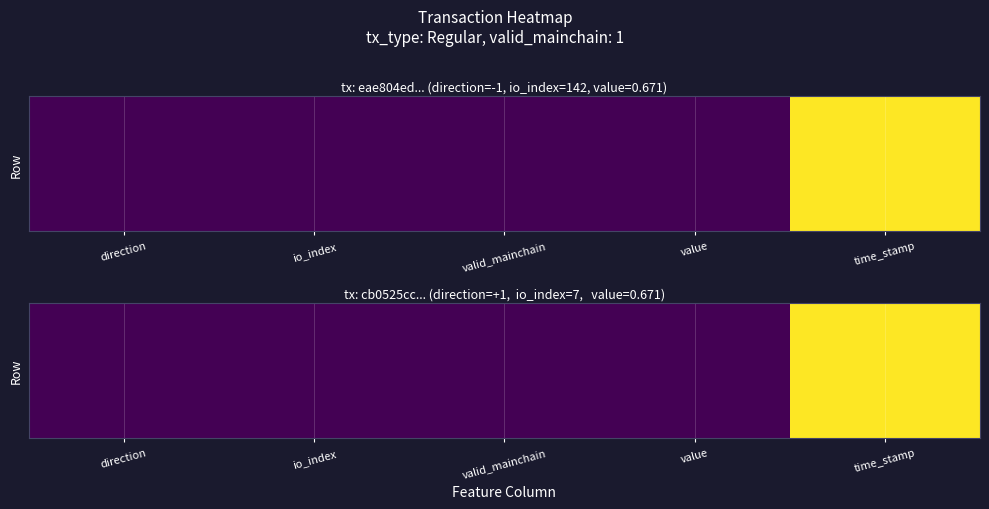

At which category does the chart reach its peak across all series?

time_stamp